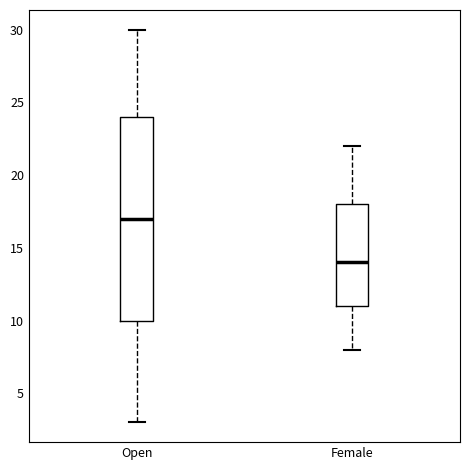

Reading left to right, transcribe this box plot: for each box, give where its median line is, the range the box spans, and where its two whiskers end, as read against the y-axis. The values are not printed on the chart, so give them approximately, as read against the axis.

Open: median 17, box 10 to 24, whiskers 3 to 30
Female: median 14, box 11 to 18, whiskers 8 to 22